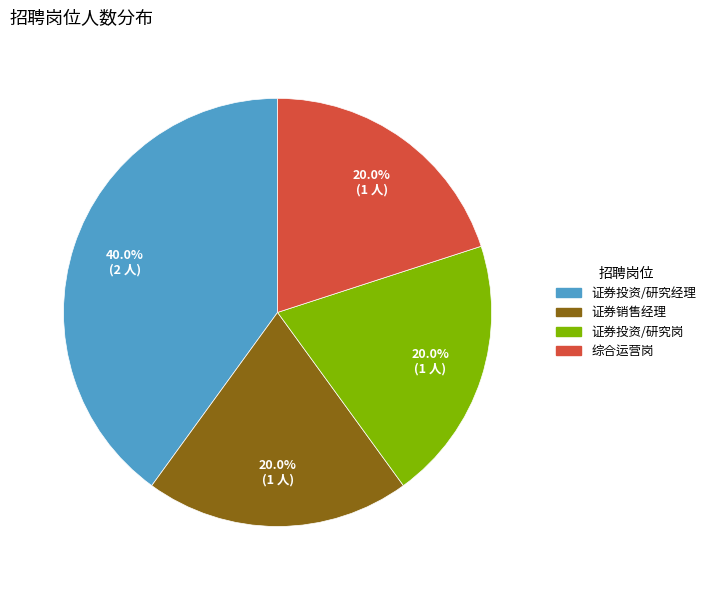

Does 证券投资/研究岗 represent more than half of the total?

No